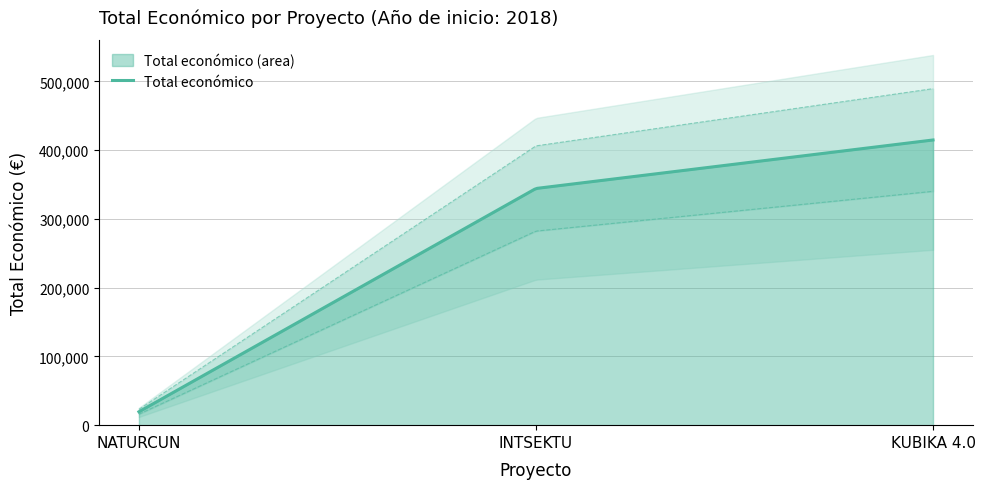

Which has a higher value, NATURCUN or INTSEKTU?

INTSEKTU